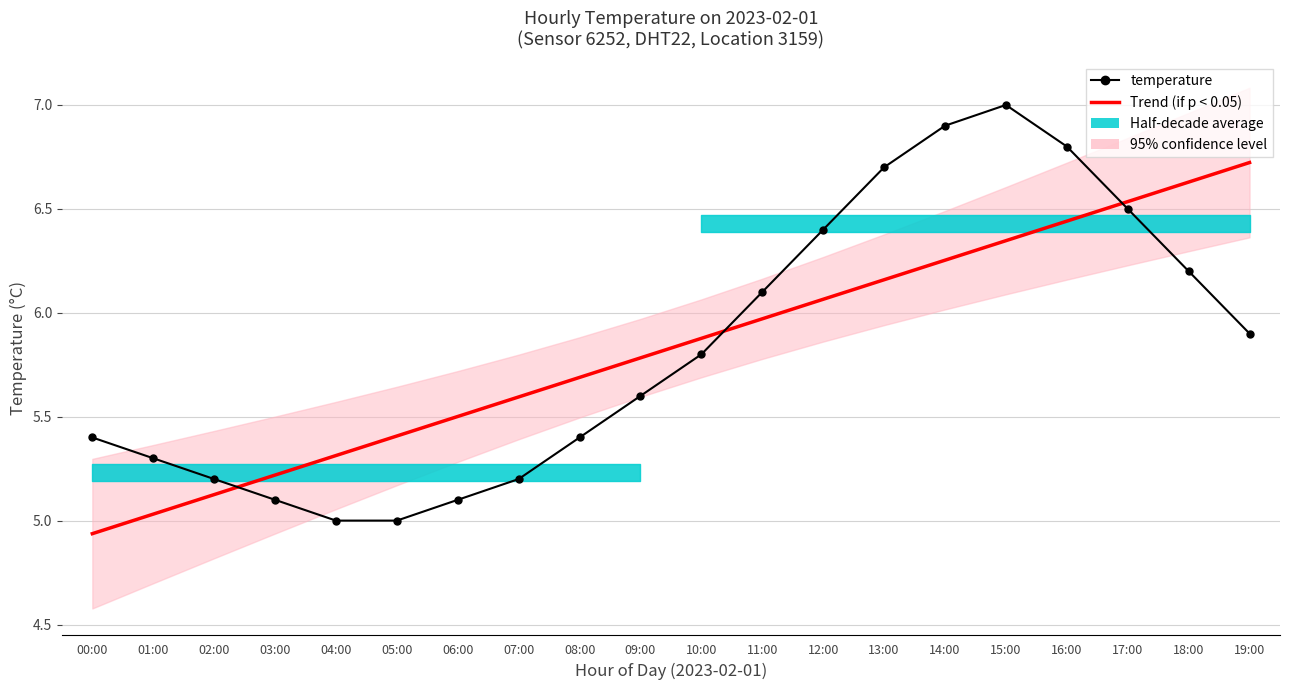

At which category is the sum across all series the highest?

15:00